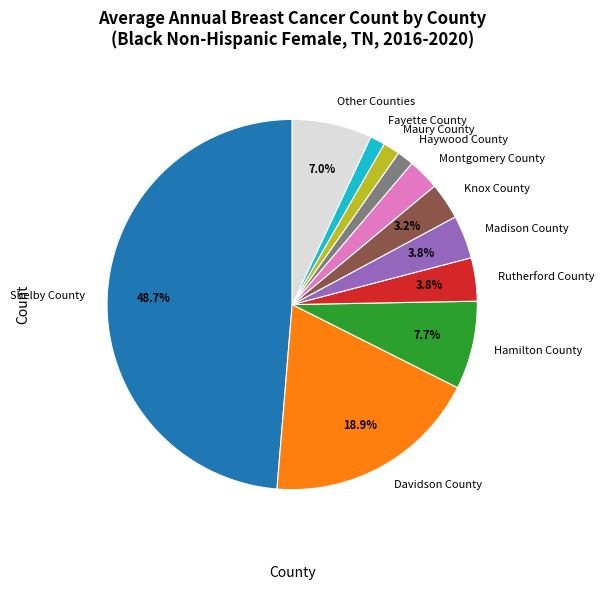

What percentage is the Davidson County slice, to the nearest percent?

19%